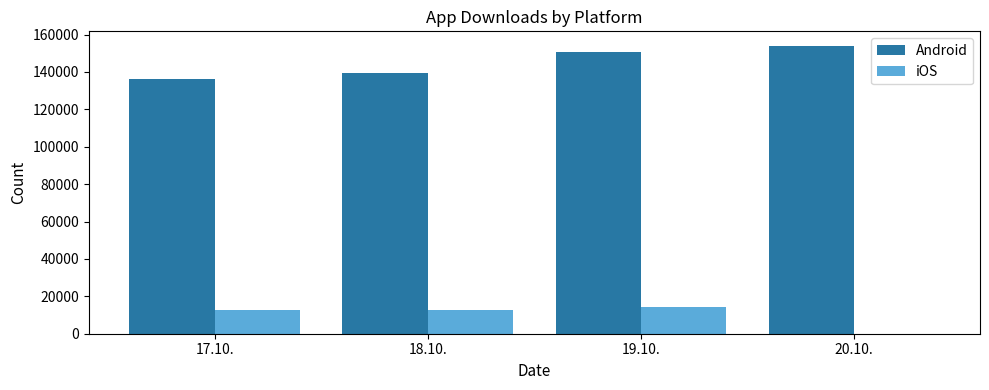

What is the sum of all Android values?

580448